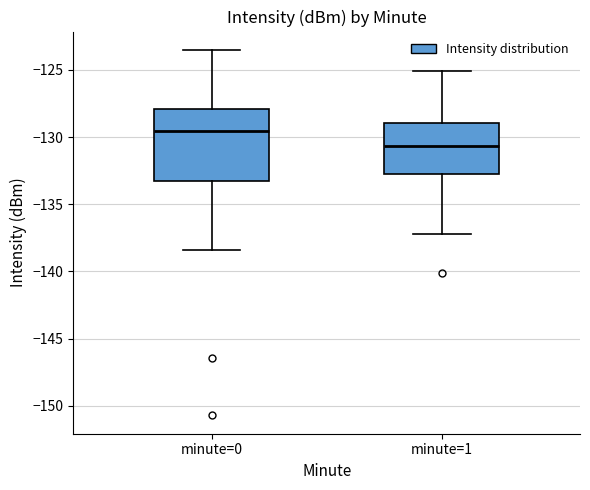

Which box has the lowest median line?

minute=1